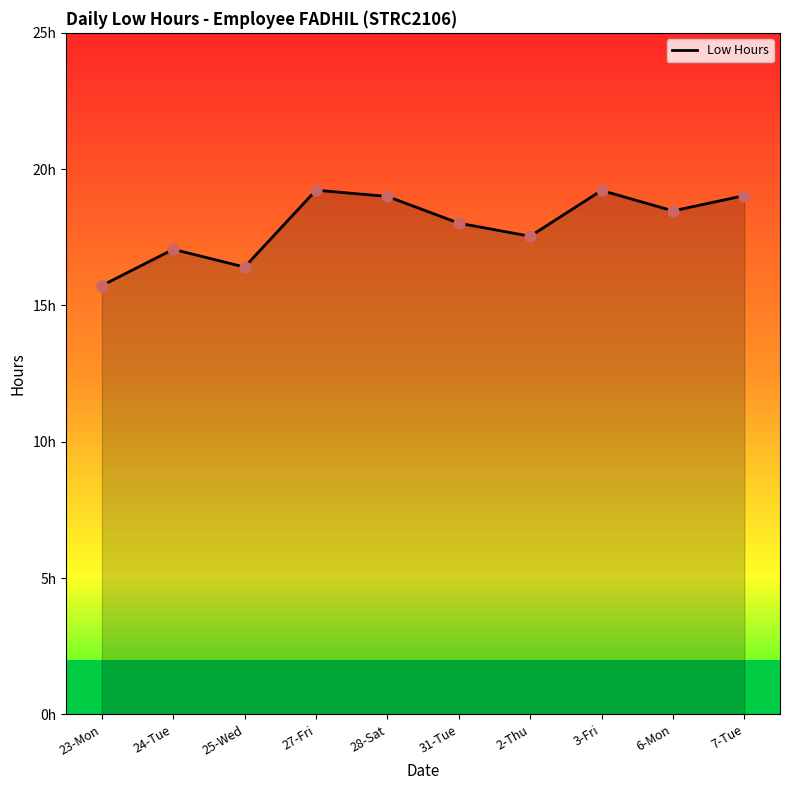

What is the ratio of the value at 31-Tue to the value at 28-Sat?

0.9